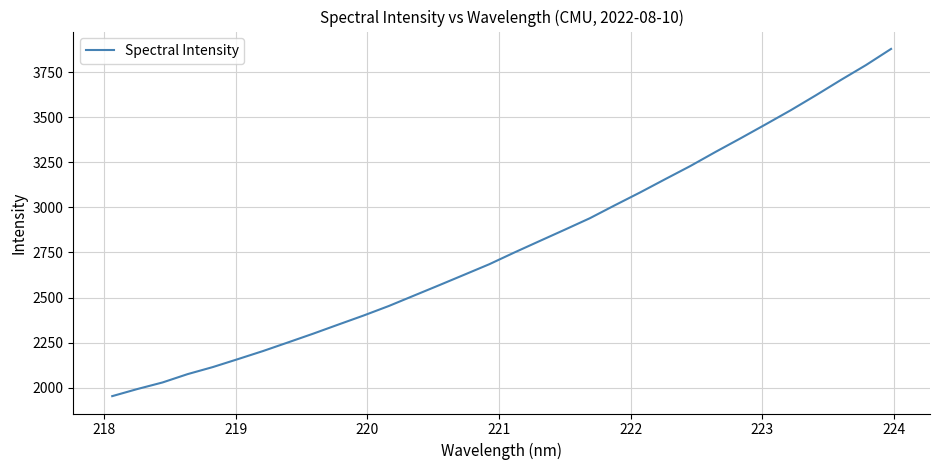

What is the maximum value shown in the chart?

3880.3